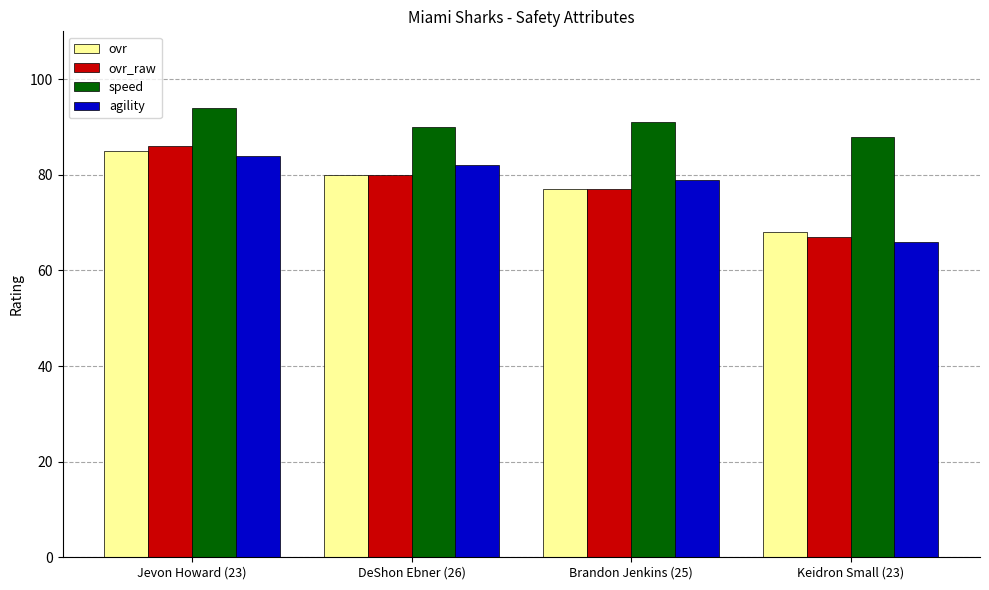

List the labels in order of ovr value, largest first.

Jevon Howard (23), DeShon Ebner (26), Brandon Jenkins (25), Keidron Small (23)